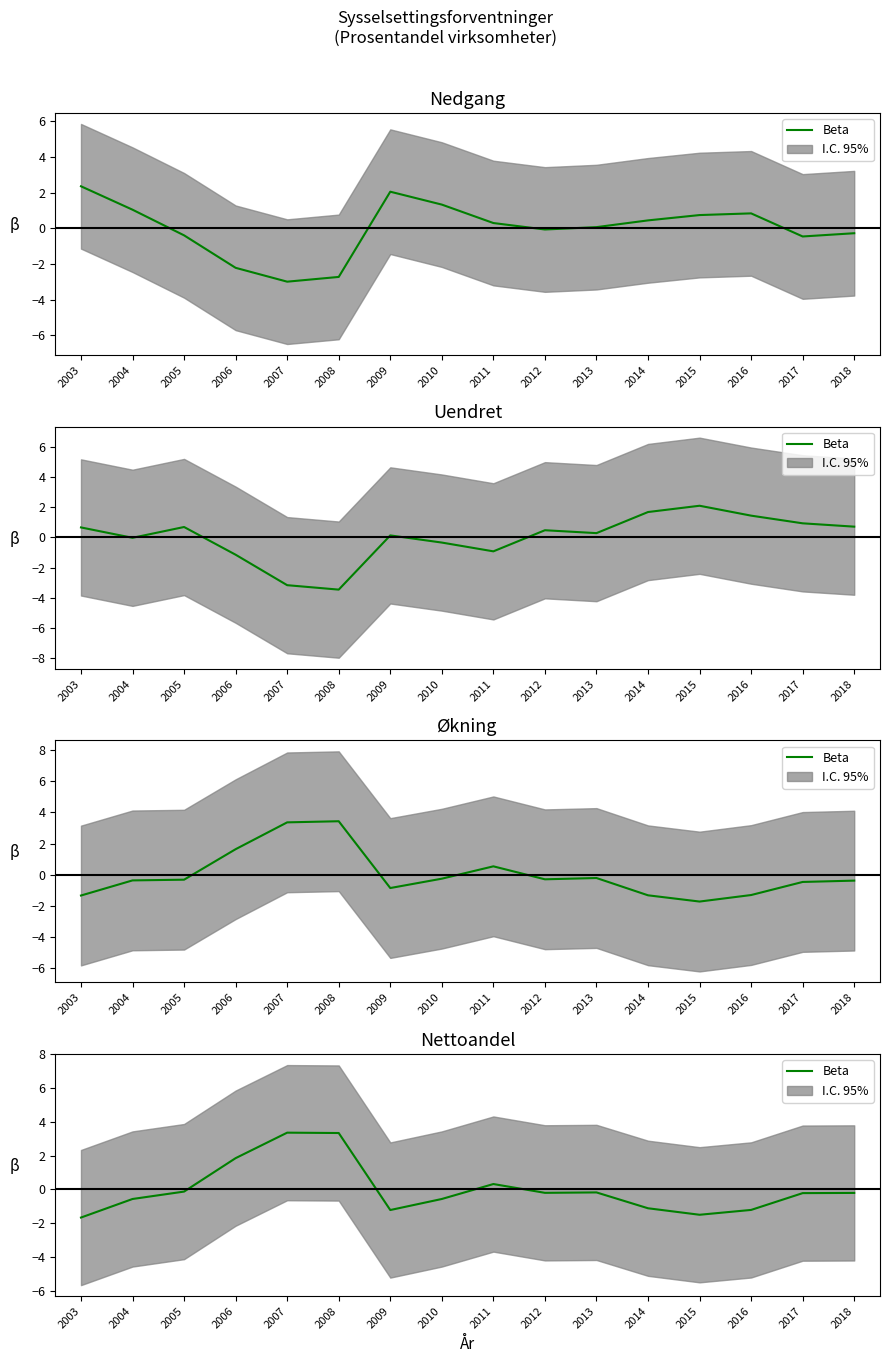

What is the value of the 10th point from the left?

-0.2